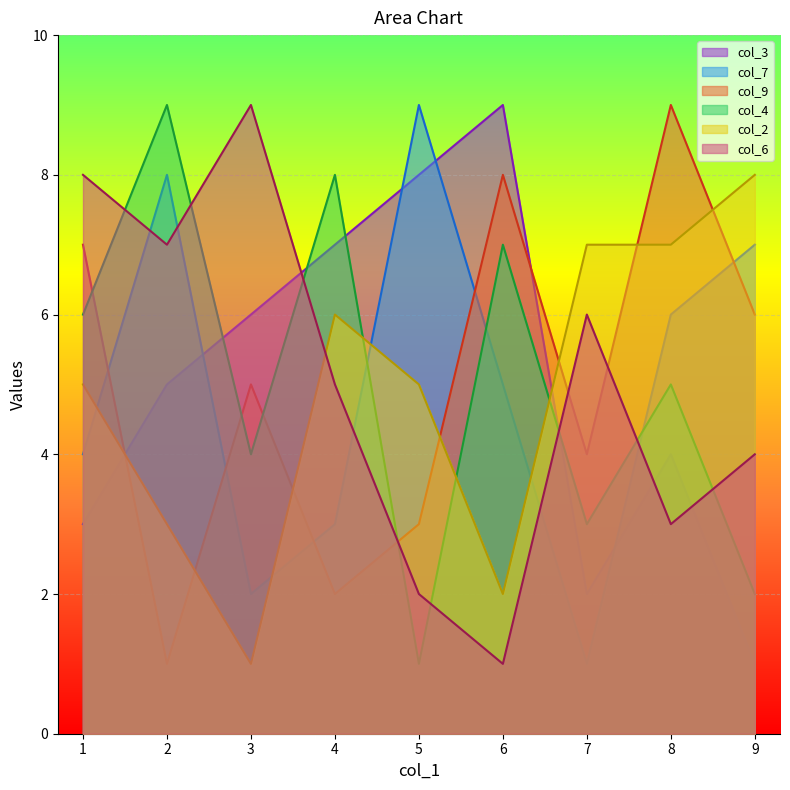

What is the maximum value shown in the chart?

9